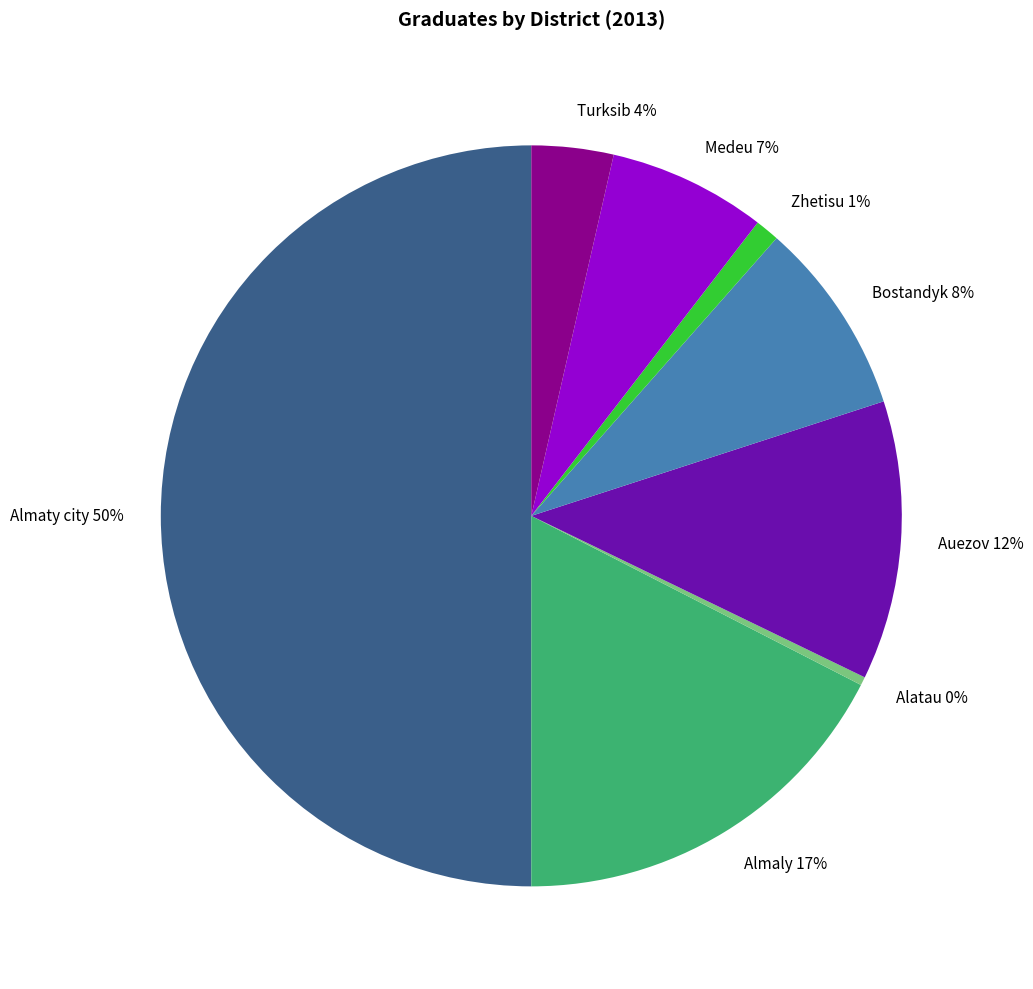

How many slices are in this pie chart?

8